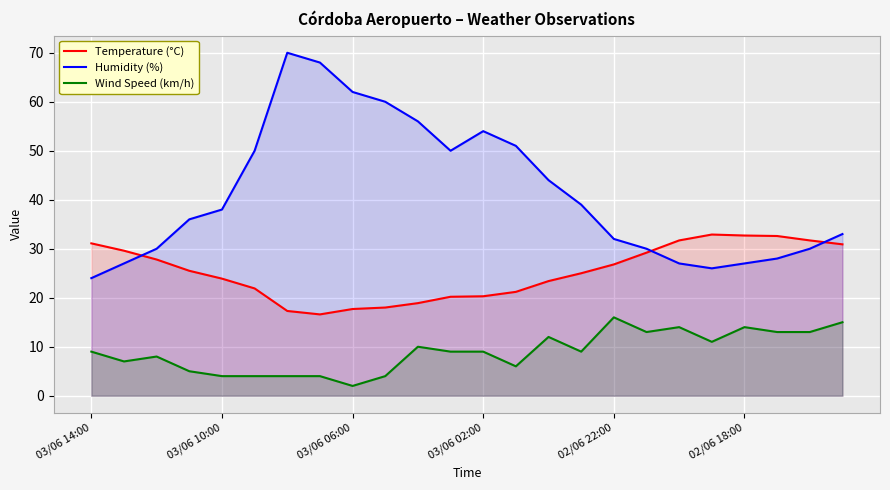

What are all the series names shown in the legend?

Temperature (°C), Humidity (%), Wind Speed (km/h)